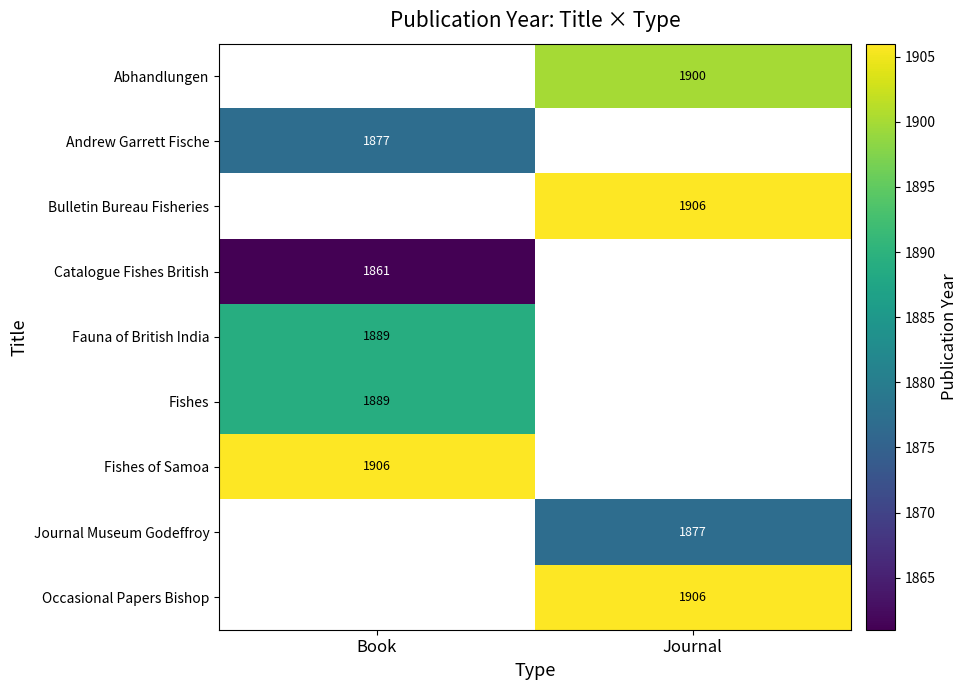

The Andrew Garrett Fische series shows 818 at Book. True or false?

False